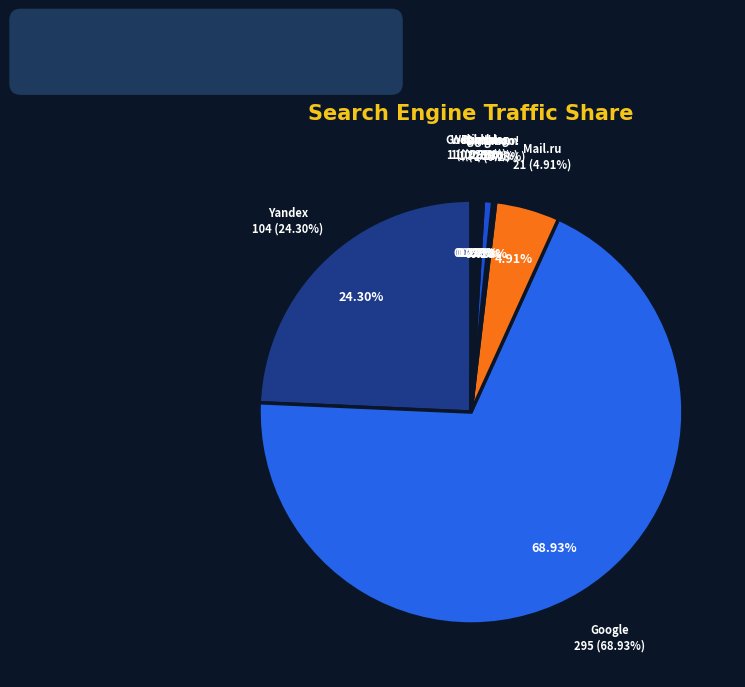

How many slices are in this pie chart?

9